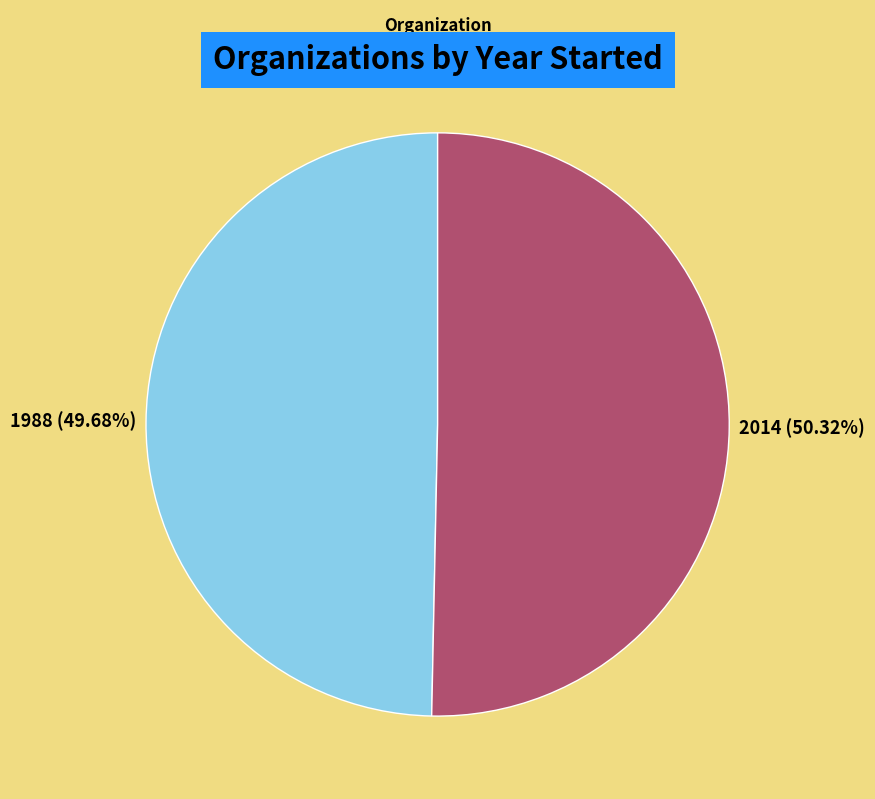

Is there a majority slice in this chart?

Yes